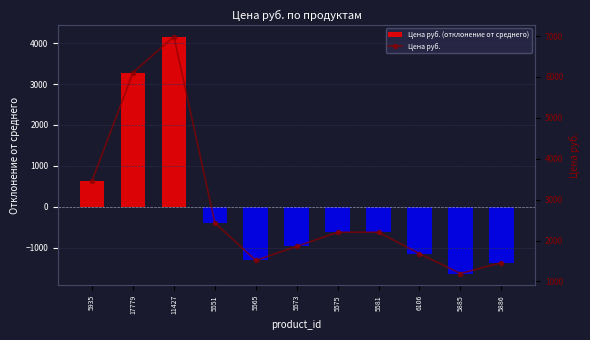

What is the label of the 5th bar from the right?

5575